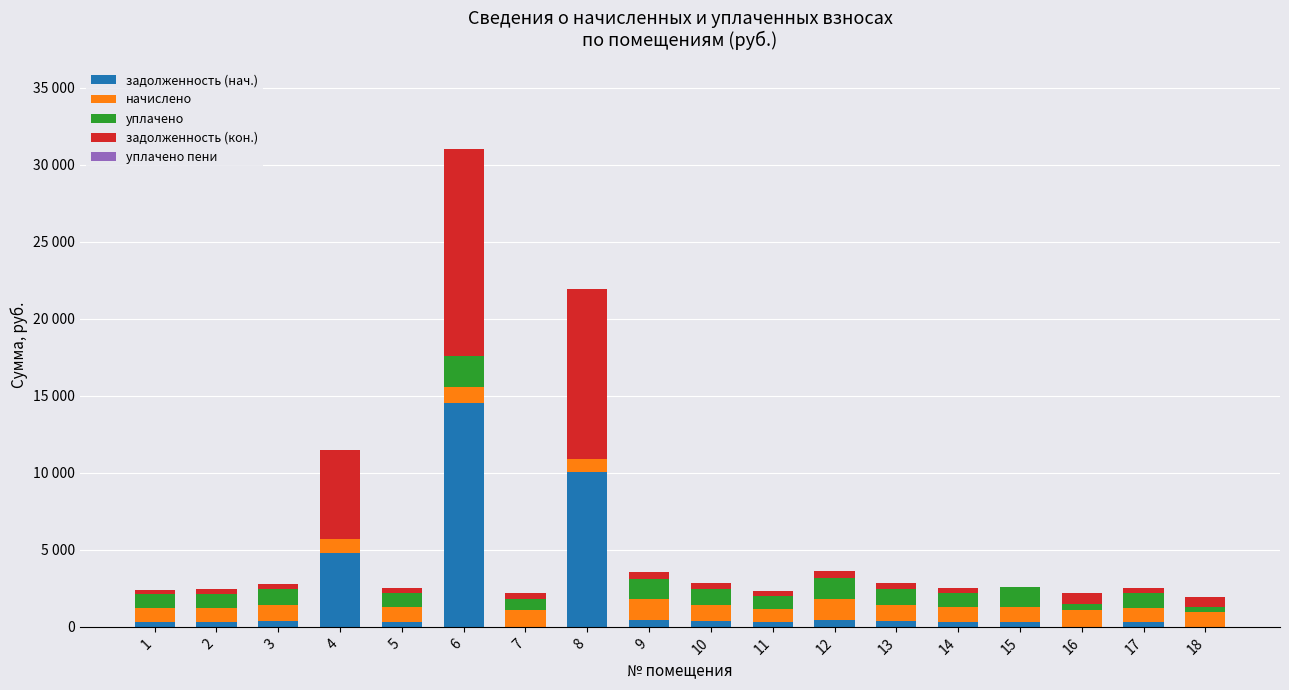

Where is начислено nearest to the value 1101?

7